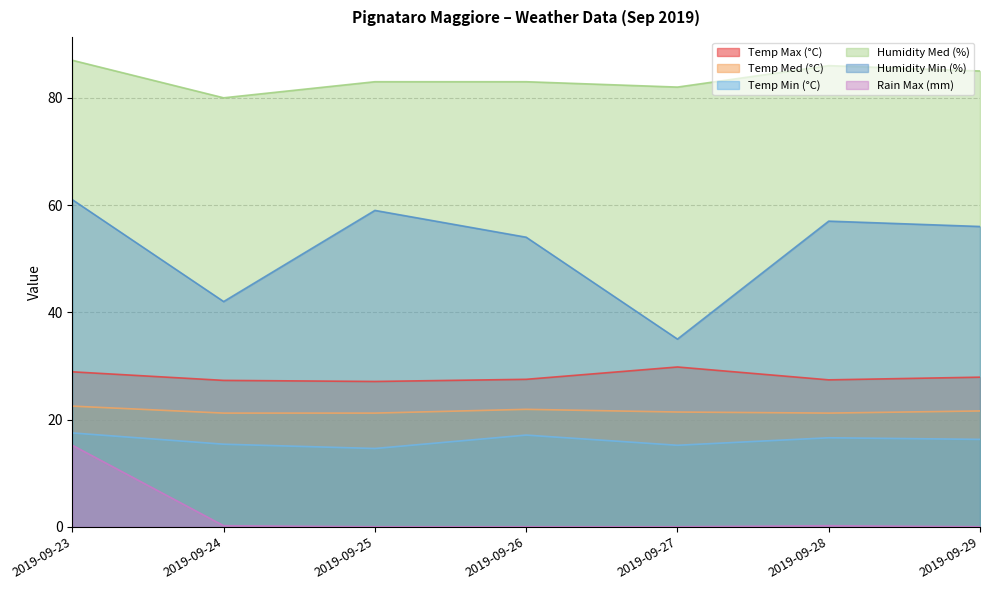

True or false: Rain Max (mm) and Temp Min (°C) intersect in this chart.

False